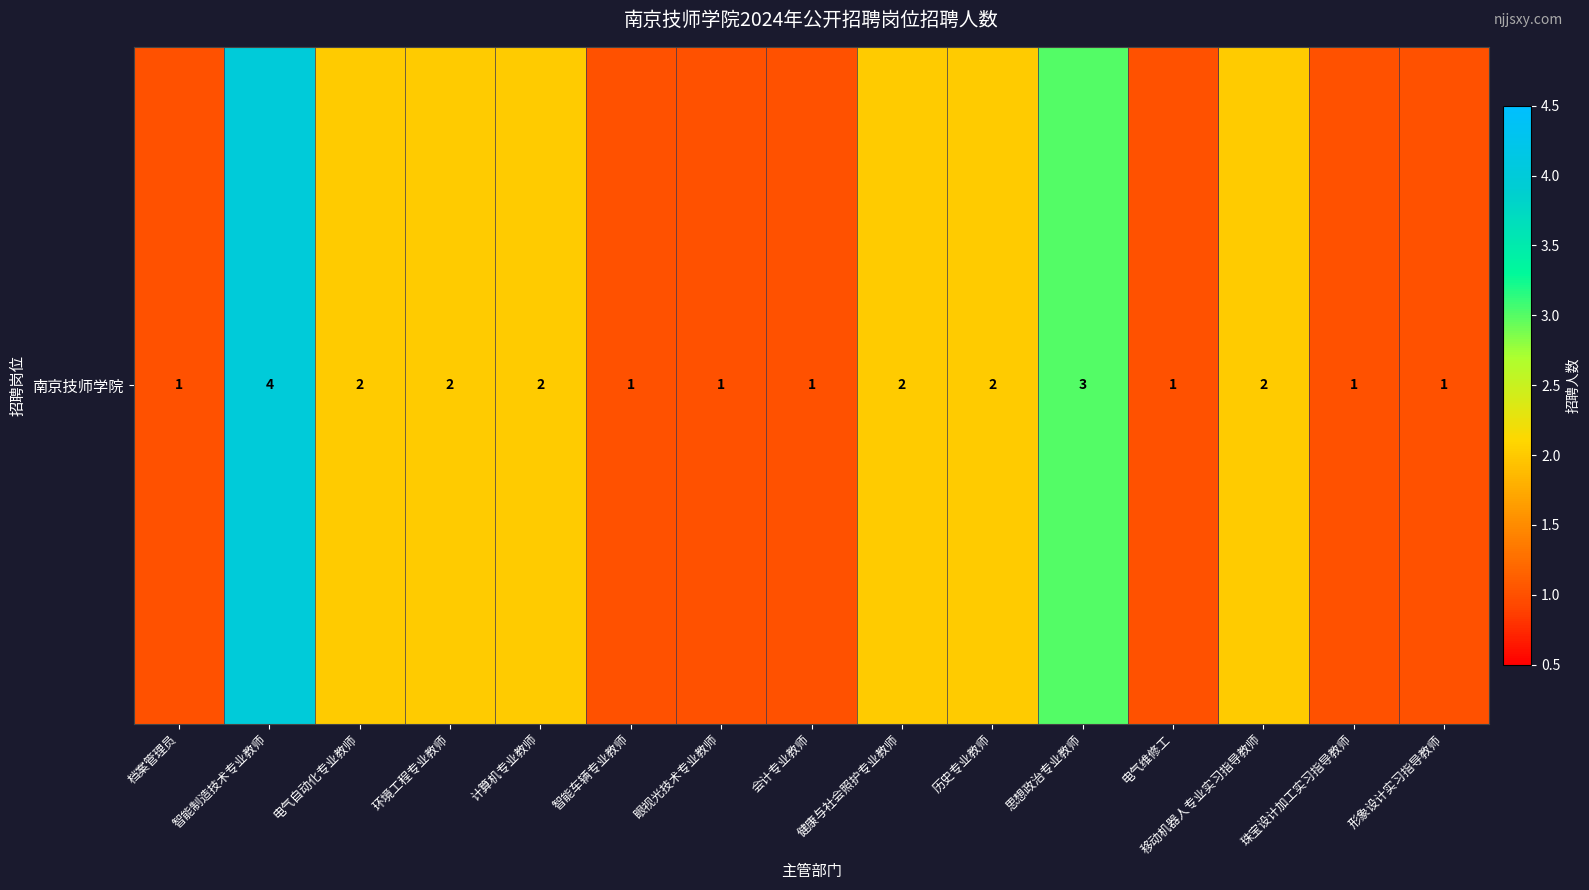

How many values exceed 2?

2